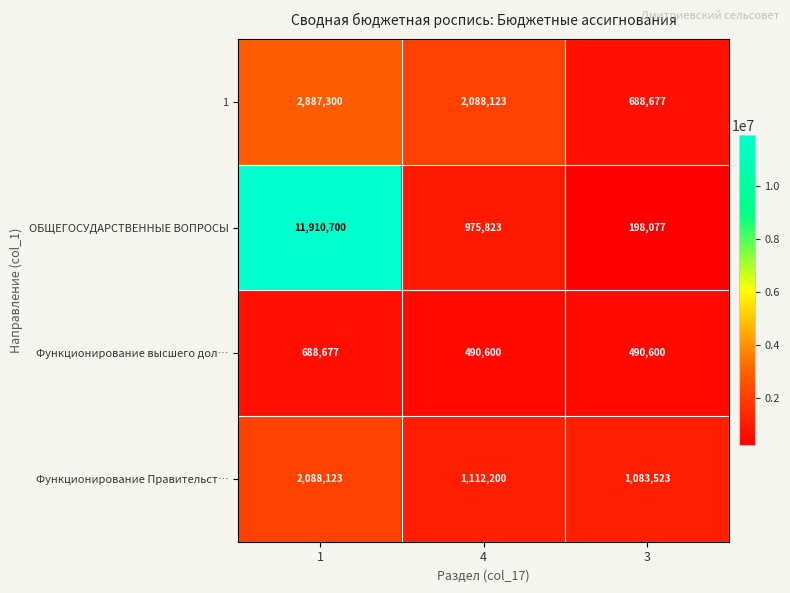

How many distinct data groups are displayed?

4